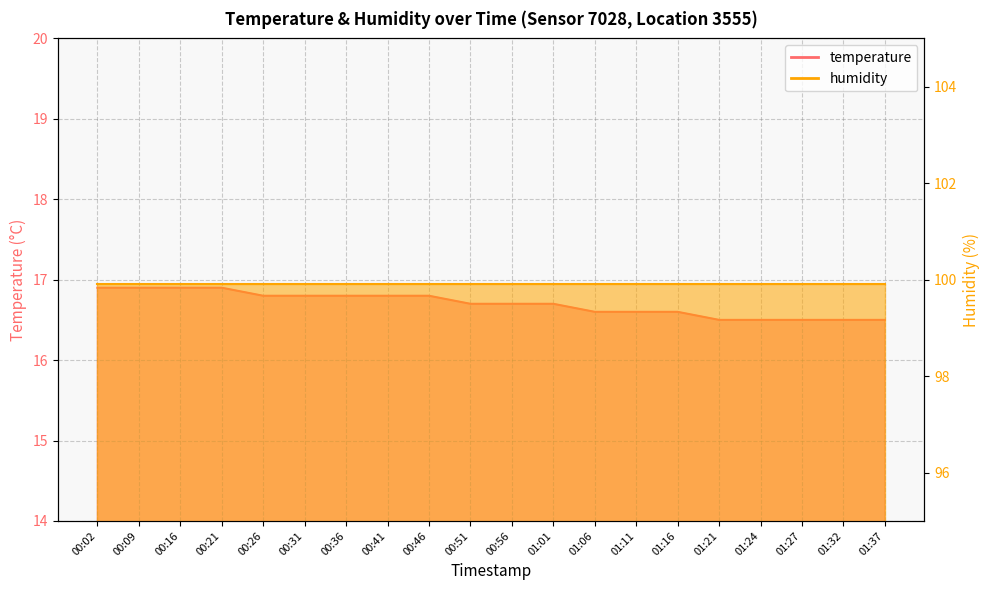

List the labels in order of value, smallest first.

01:21, 01:24, 01:27, 01:32, 01:37, 01:06, 01:11, 01:16, 00:51, 00:56, 01:01, 00:26, 00:31, 00:36, 00:41, 00:46, 00:02, 00:09, 00:16, 00:21